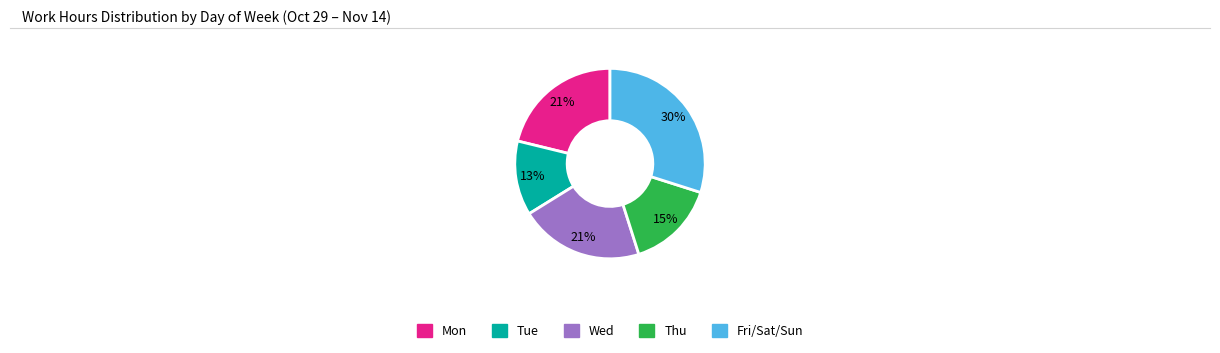

Is there a majority slice in this chart?

No